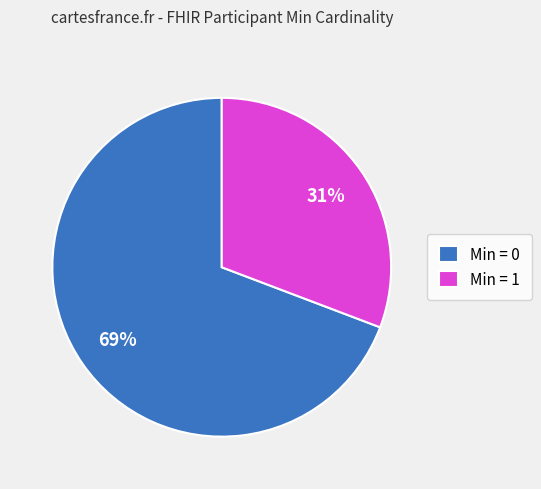

Which slice is the smallest?

Min = 1